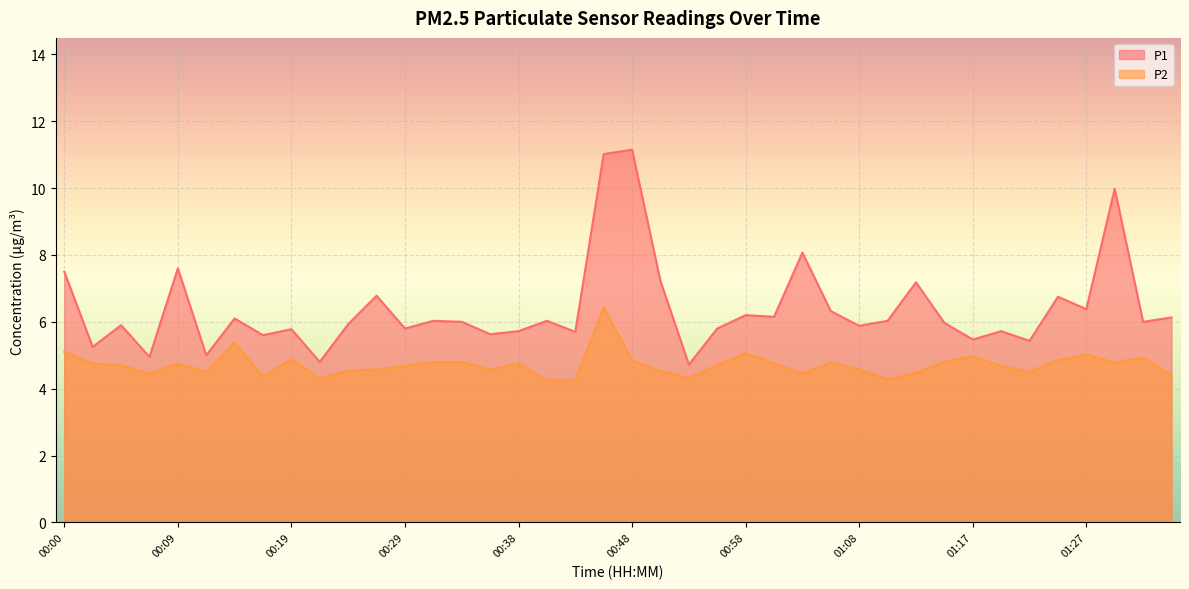

Which series has the largest total across all categories?

P1